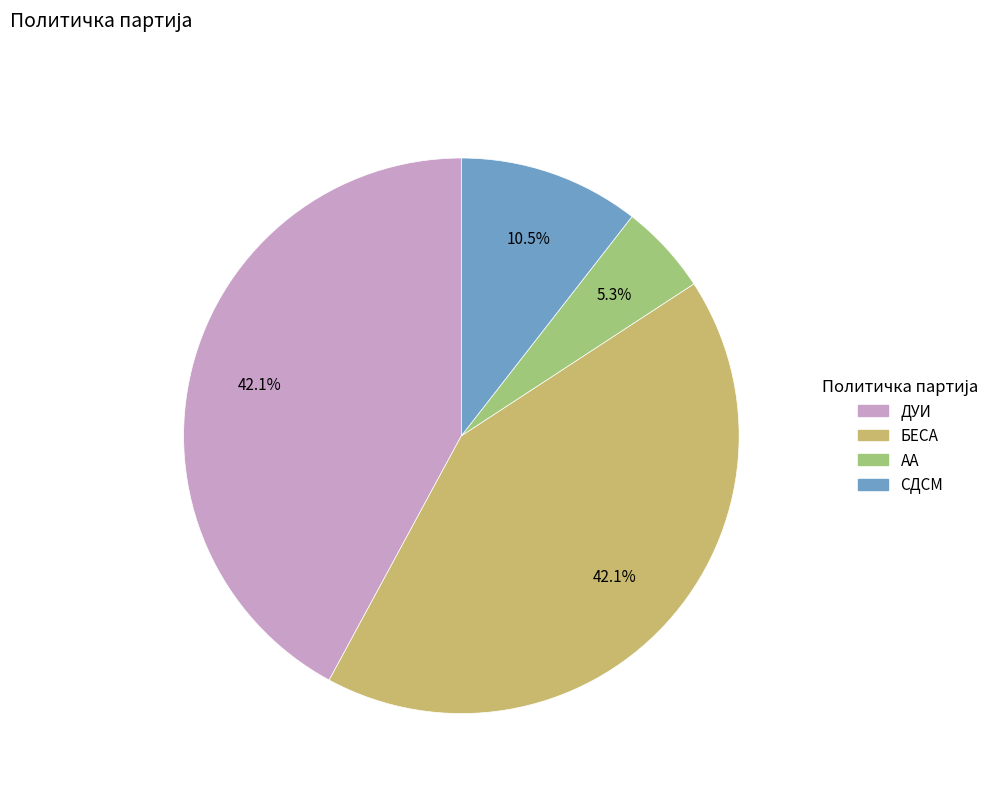

How many slices are in this pie chart?

4